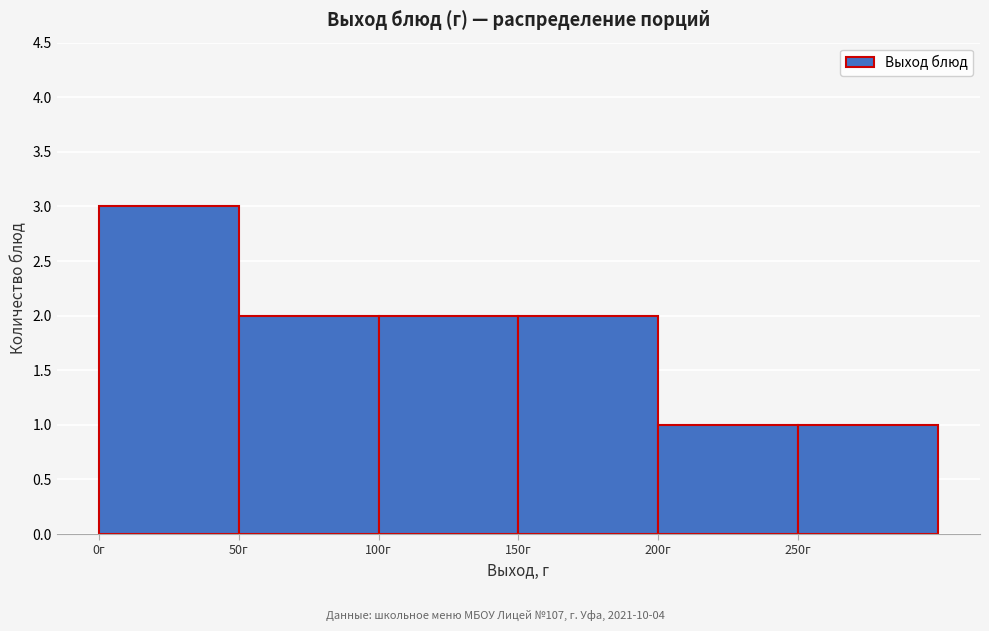

Reading left to right, transcribe this chart: for each bar, give the range it covers on the x-axis and its height. The values are not printed on the chart, so give them approximately, as read against the axis.

0 to 50: 3
50 to 100: 2
100 to 150: 2
150 to 200: 2
200 to 250: 1
250 to 300: 1